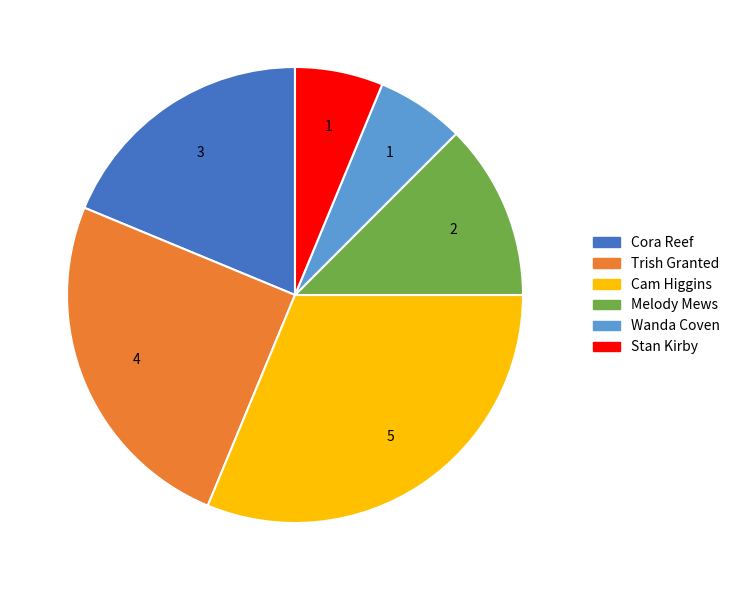

Combined, do Melody Mews and Cora Reef account for over 50%?

No